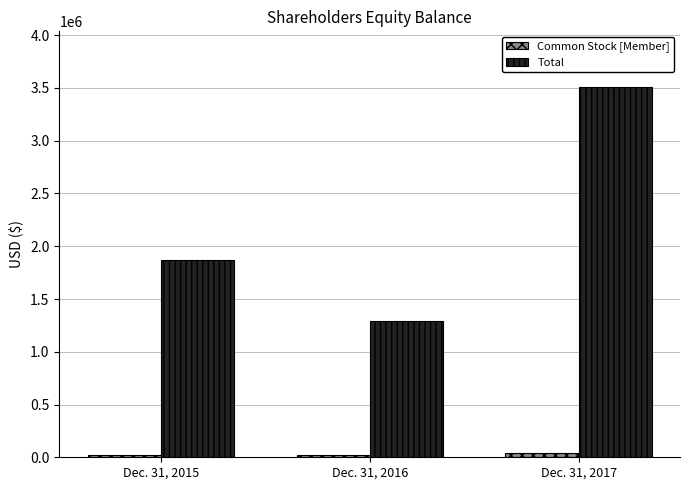

Is it true that Total equals 1868270 at Dec. 31, 2015?

True